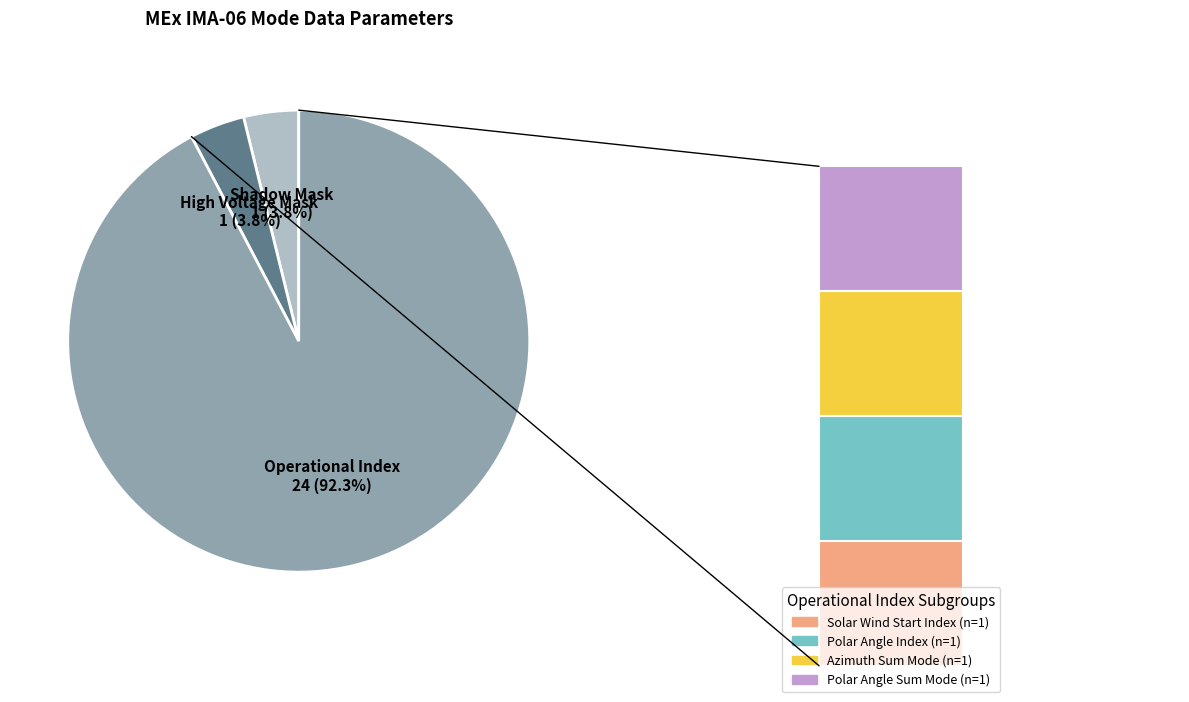

Is it true that Polar Angle Index is 1% of the pie?

False